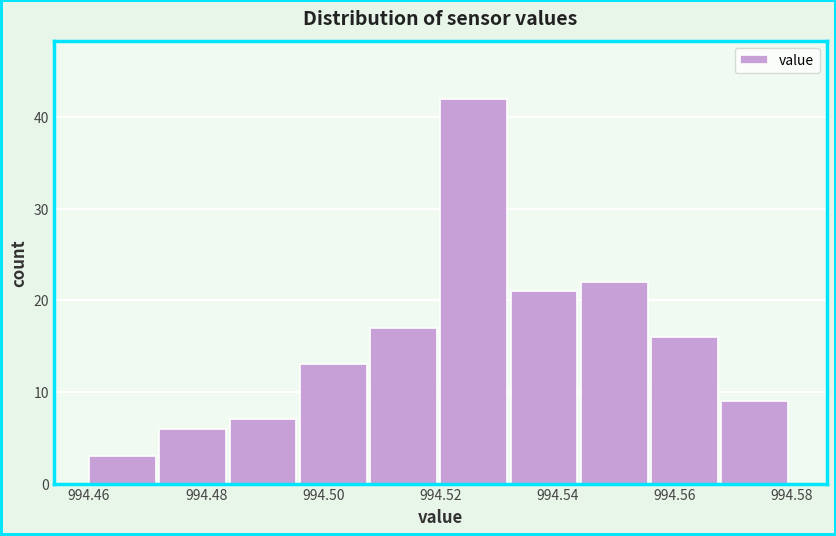

What is the height of the bar covering 994.460 to 994.472 on the x-axis? The values are not printed on the chart, so give them approximately, as read against the axis.

3